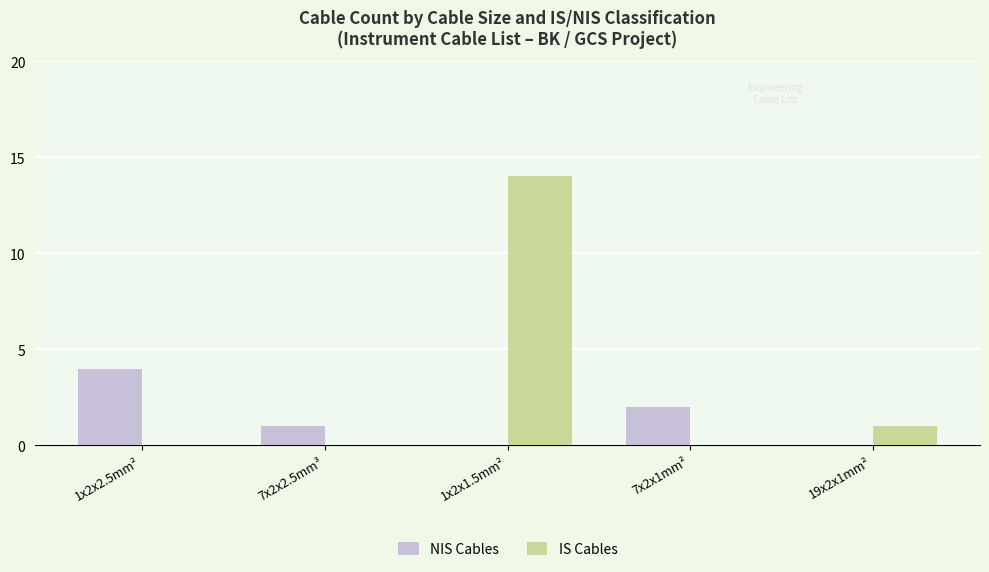

At which label does NIS Cables reach its peak?

1x2x2.5mm²